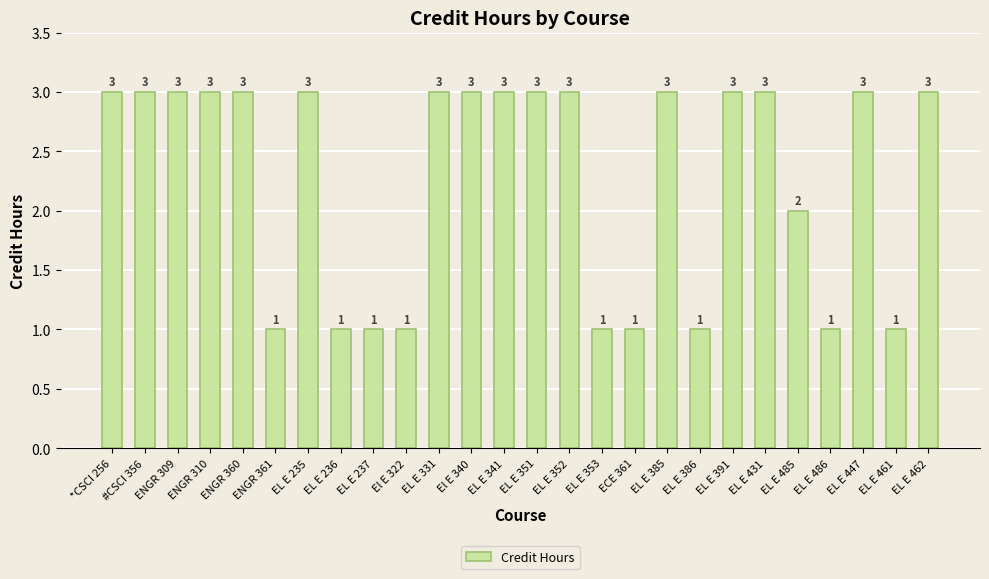

What is the difference between the maximum and second lowest values?

2